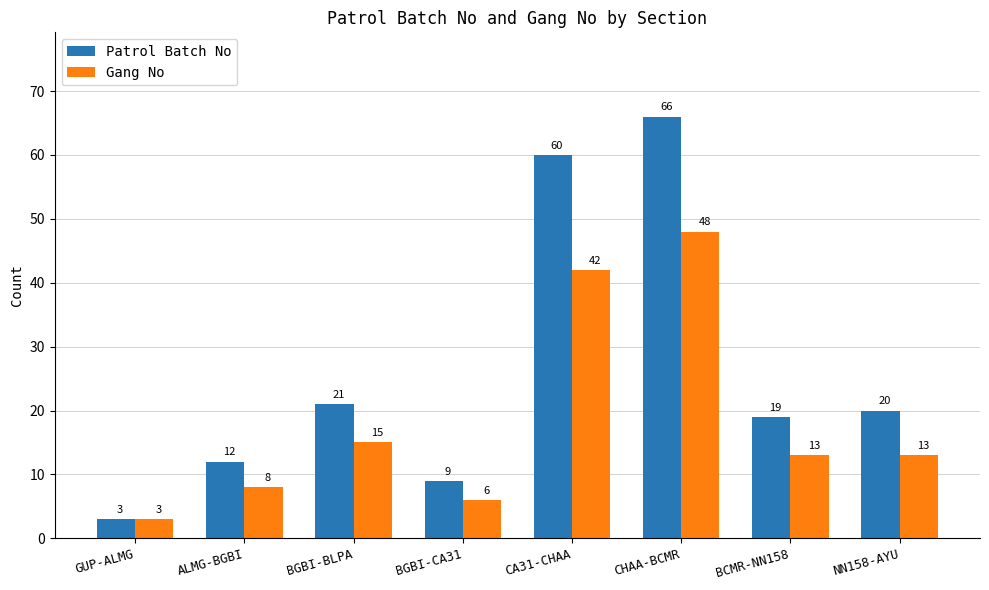

Reading left to right, list all the values displayed in this chart.

Patrol Batch No: GUP-ALMG=3	ALMG-BGBI=12	BGBI-BLPA=21	BGBI-CA31=9	CA31-CHAA=60	CHAA-BCMR=66	BCMR-NN158=19	NN158-AYU=20
Gang No: GUP-ALMG=3	ALMG-BGBI=8	BGBI-BLPA=15	BGBI-CA31=6	CA31-CHAA=42	CHAA-BCMR=48	BCMR-NN158=13	NN158-AYU=13